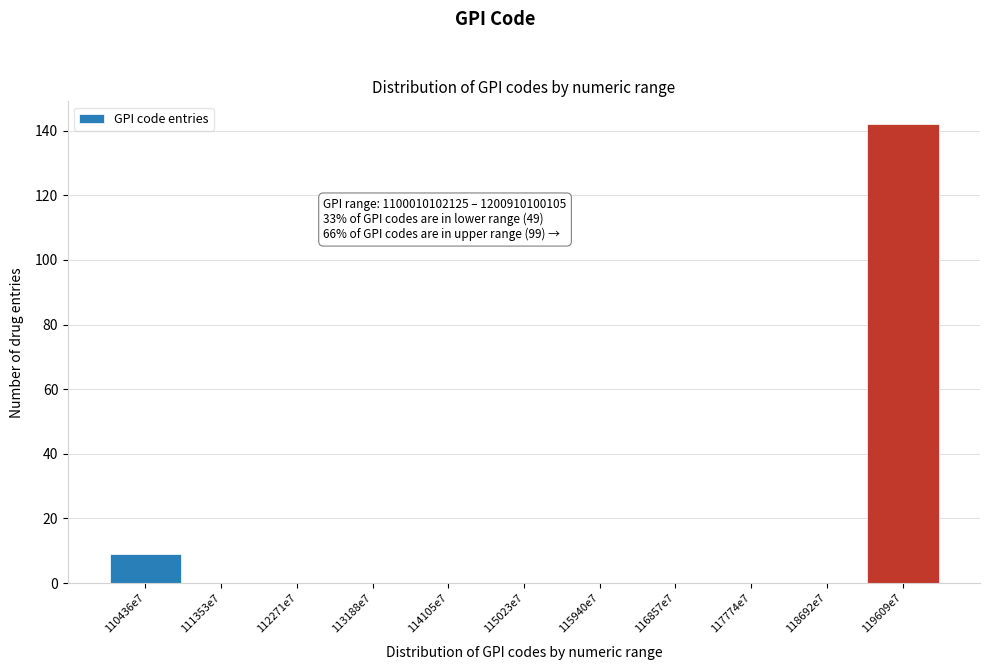

Reading left to right, extract all data points from this chart.

110436e7=9	111353e7=0	112271e7=0	113188e7=0	114105e7=0	115023e7=0	115940e7=0	116857e7=0	117774e7=0	118692e7=0	119609e7=142